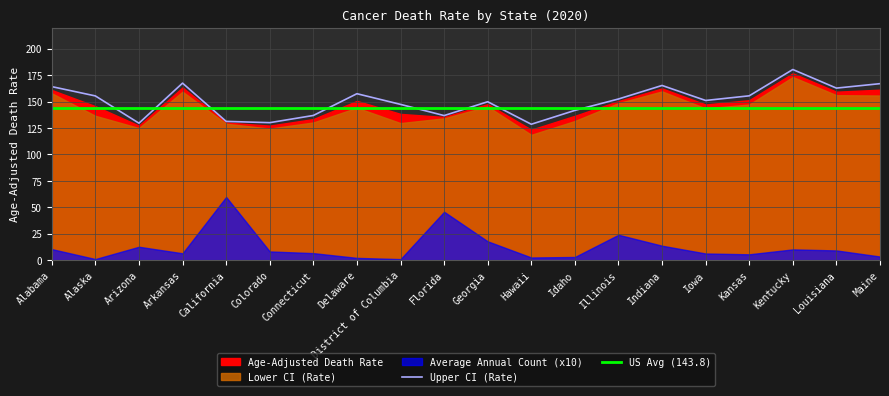

At which label does Upper CI (Rate) reach its peak?

Kentucky